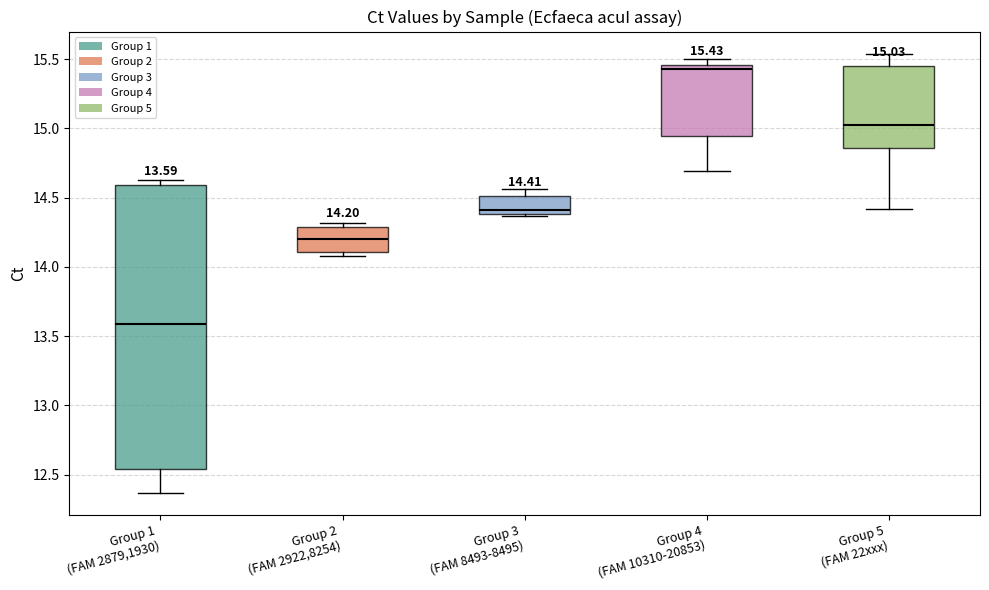

Which box has the lowest median line?

Group 1 (FAM 2879,1930)